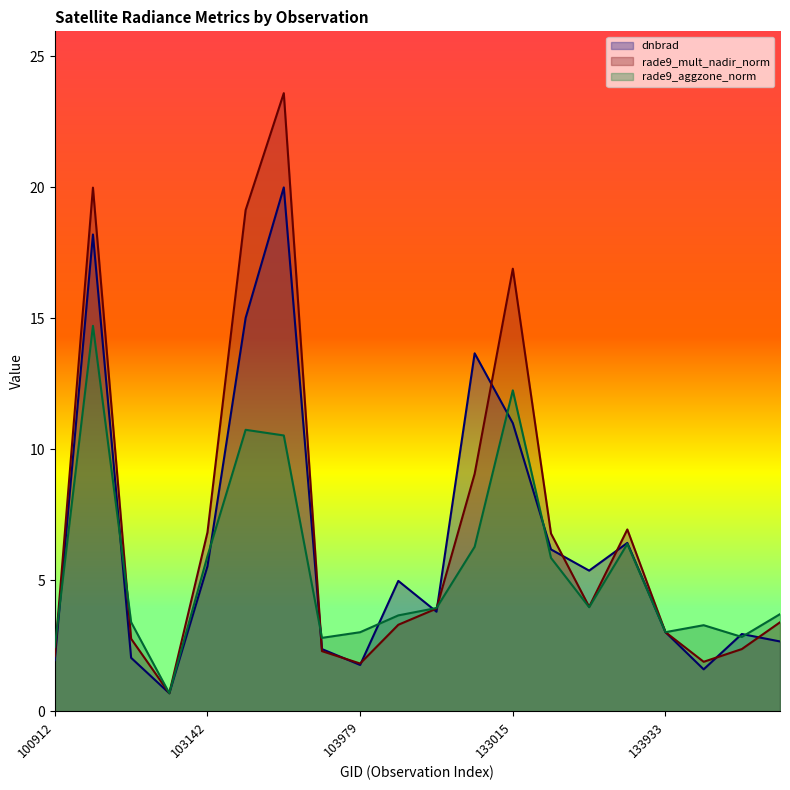

List the series in order of their peak value, highest first.

rade9_mult_nadir_norm, dnbrad, rade9_aggzone_norm